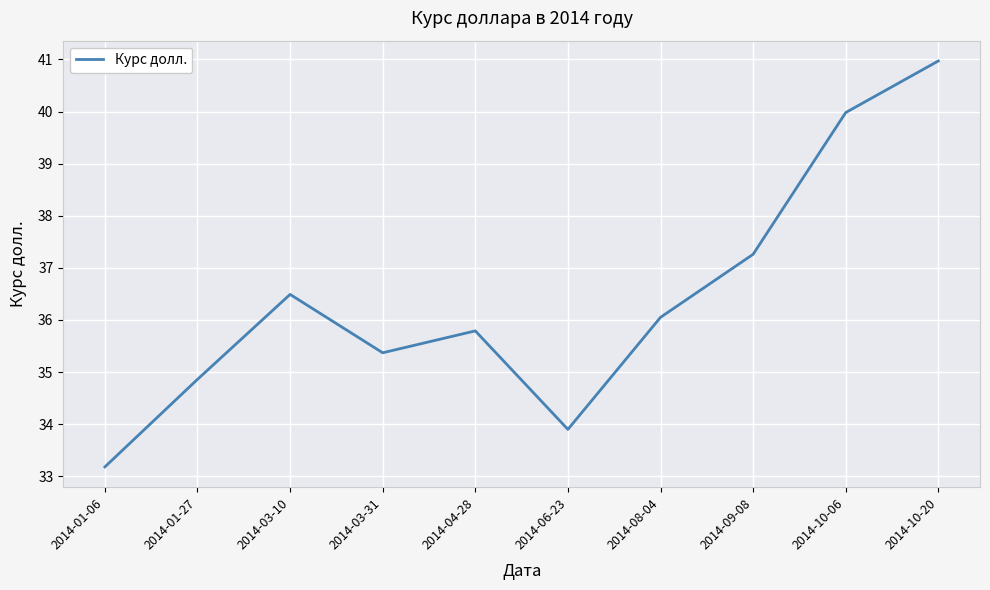

What position from the right is 2014-03-10?

8